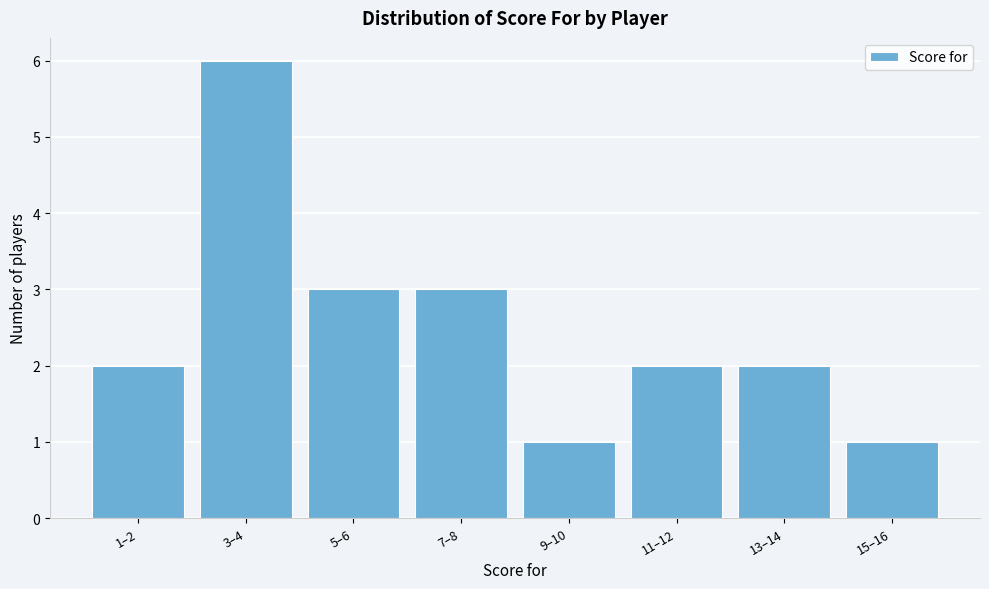

Reading left to right, list all the values displayed in this chart.

2	6	3	3	1	2	2	1